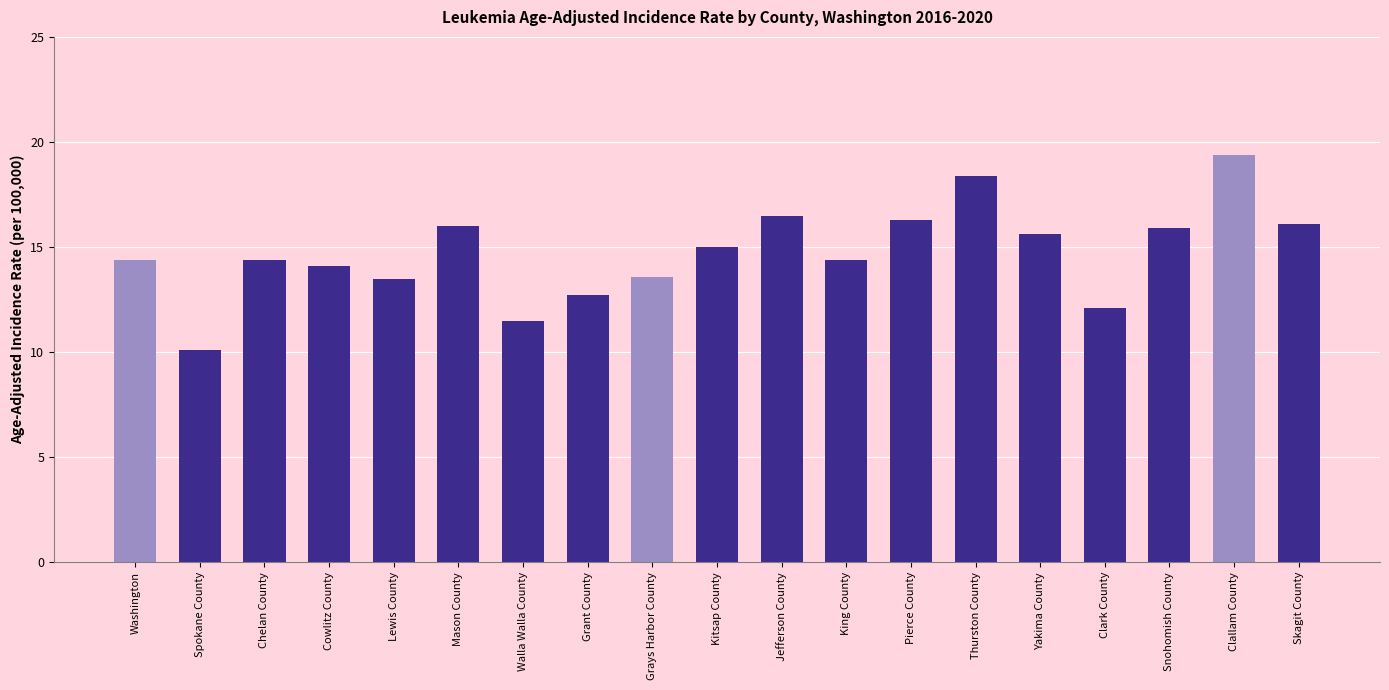

What is the difference between the second highest and second lowest values?

6.9